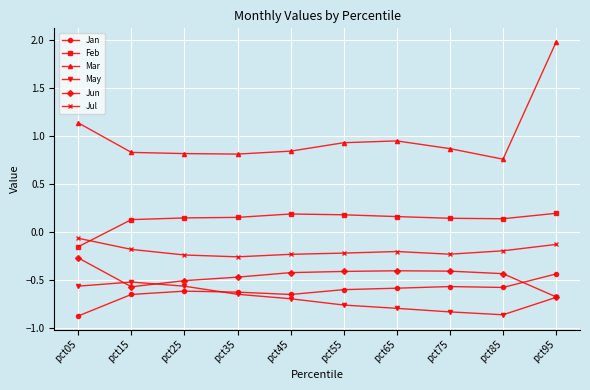

In Jul, how many points are lower than both neighbors (excluding endpoints)?

2